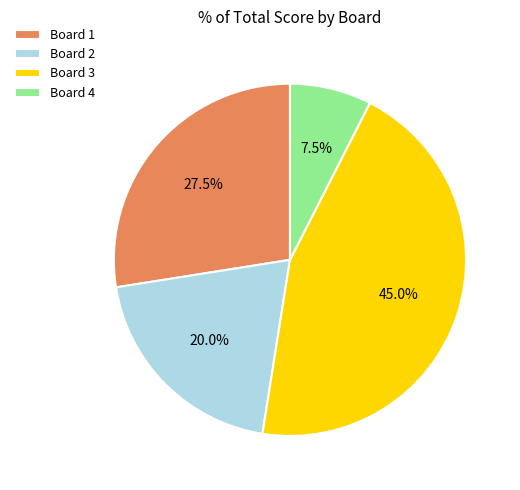

Approximately how many times larger is the value at Board 2 compared to Board 4?

2.7